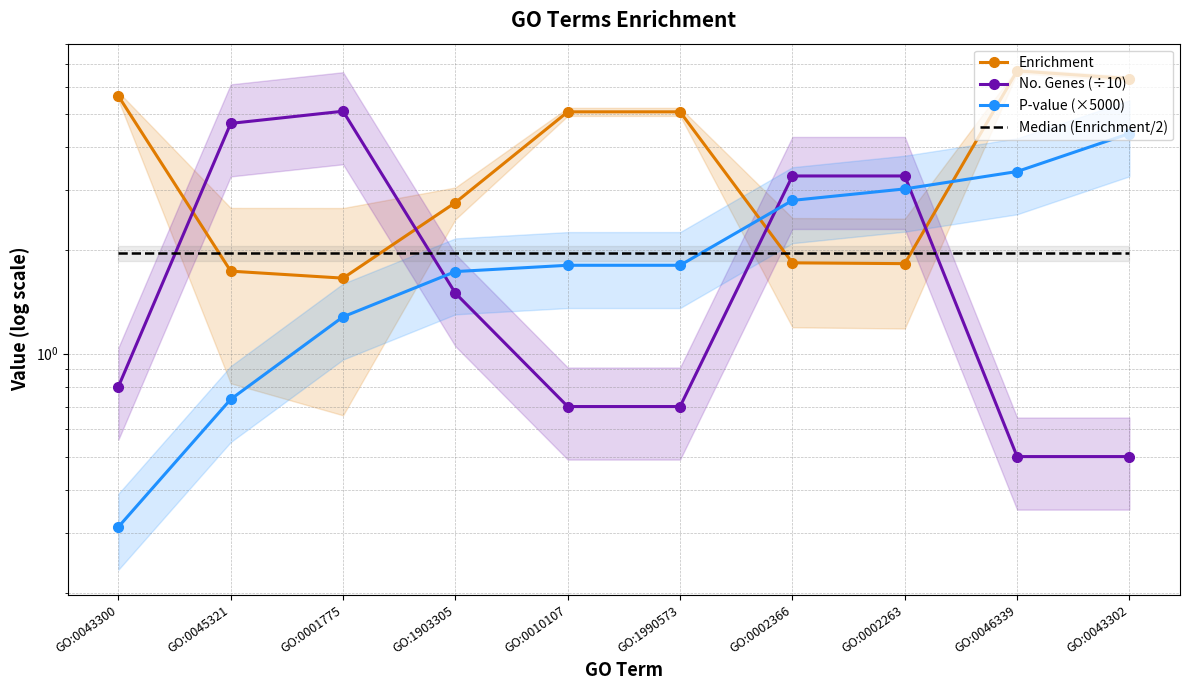

At which category does the chart reach its peak across all series?

GO:0046339